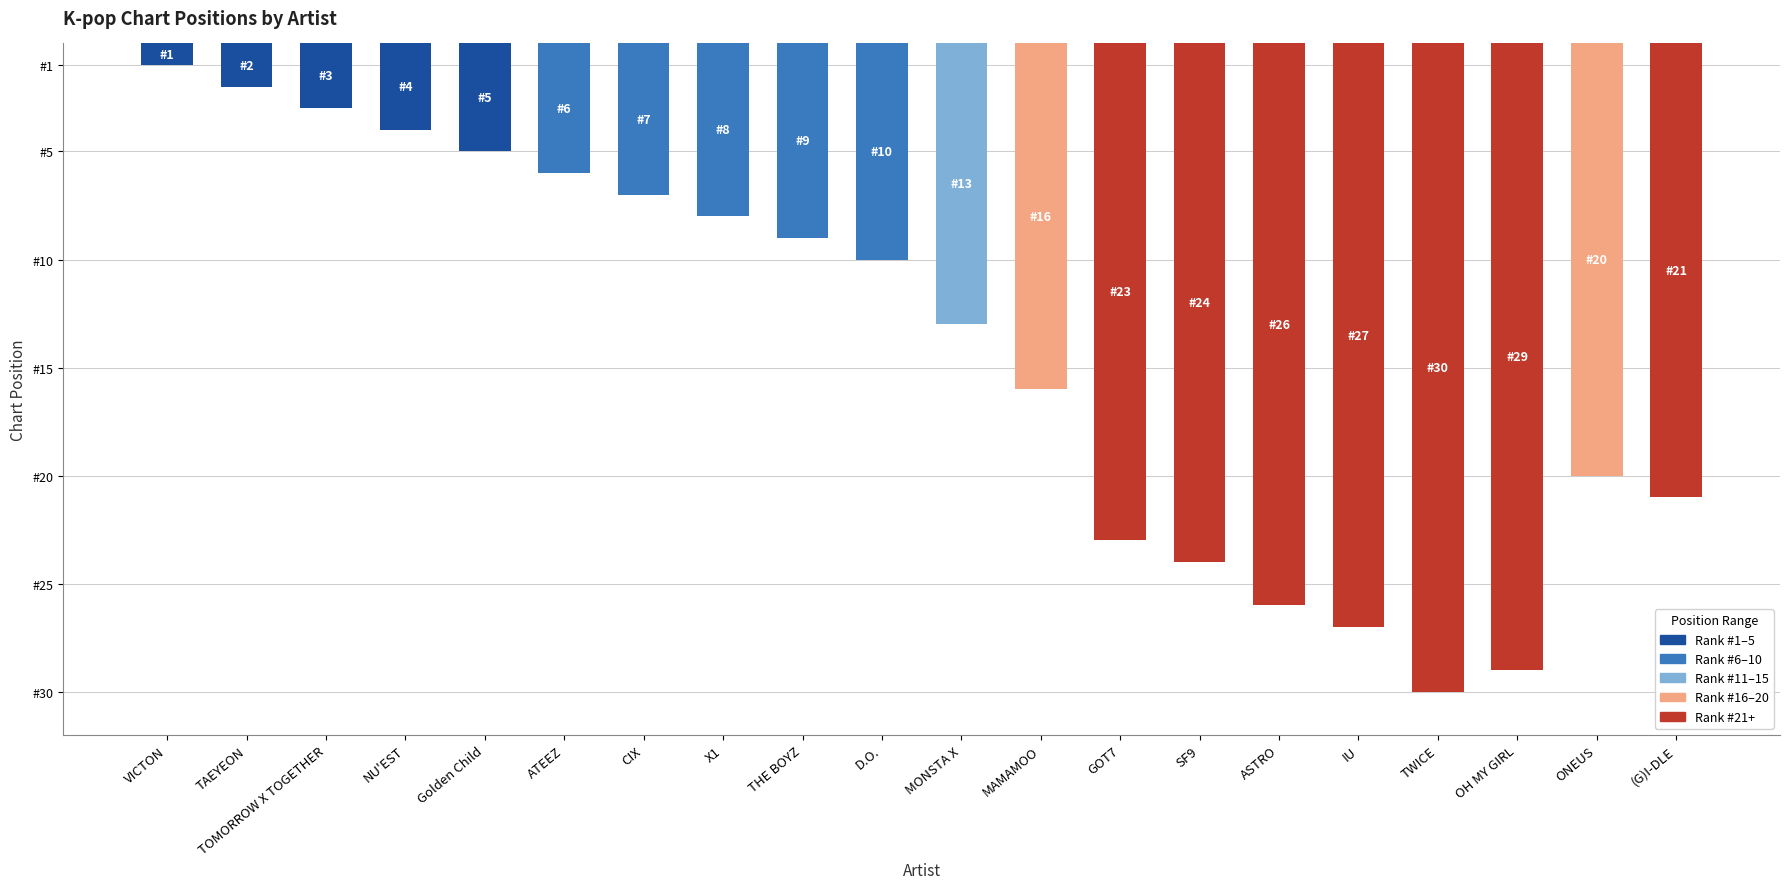

Rank the categories by value from highest to lowest.

TWICE, OH MY GIRL, IU, ASTRO, SF9, GOT7, (G)I-DLE, ONEUS, MAMAMOO, MONSTA X, D.O., THE BOYZ, X1, CIX, ATEEZ, Golden Child, NU'EST, TOMORROW X TOGETHER, TAEYEON, VICTON